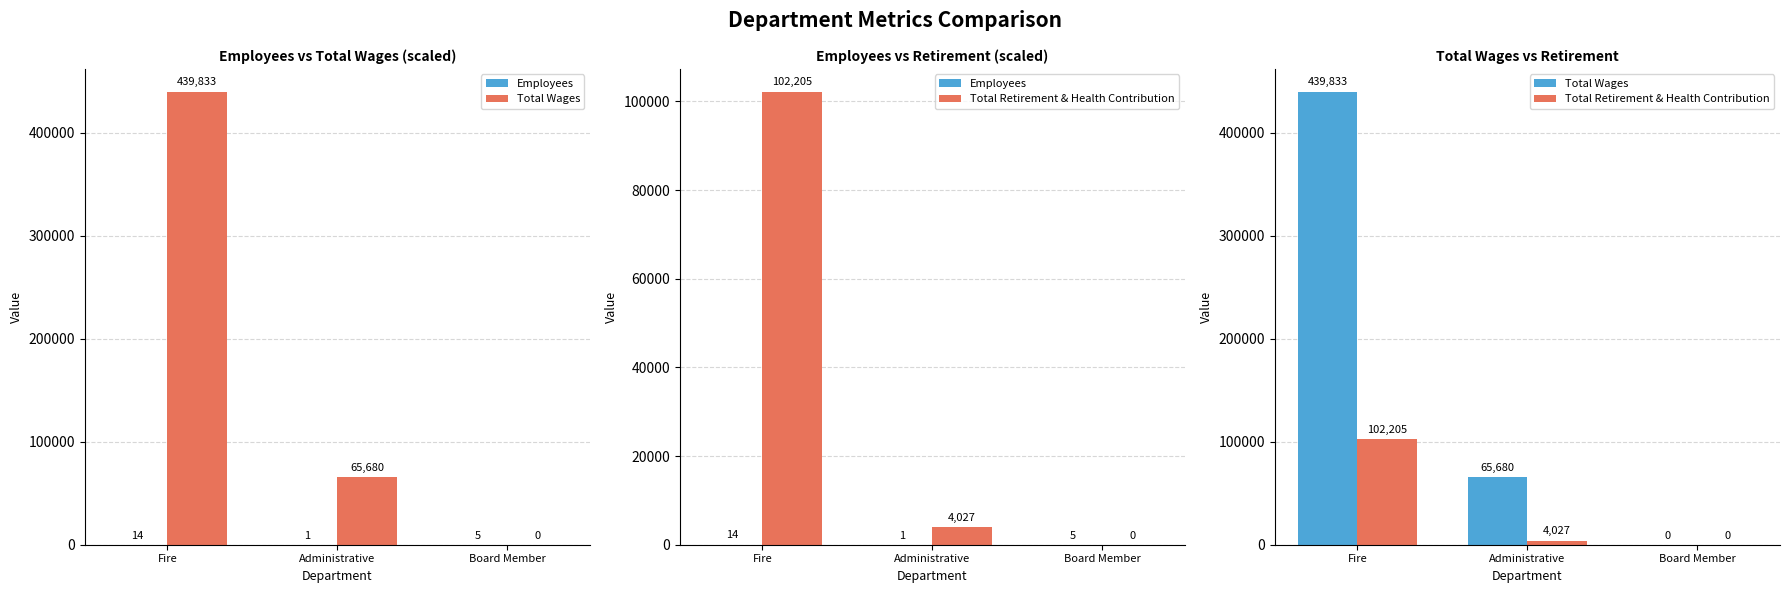

Which series has the largest range (max minus min)?

Total Wages